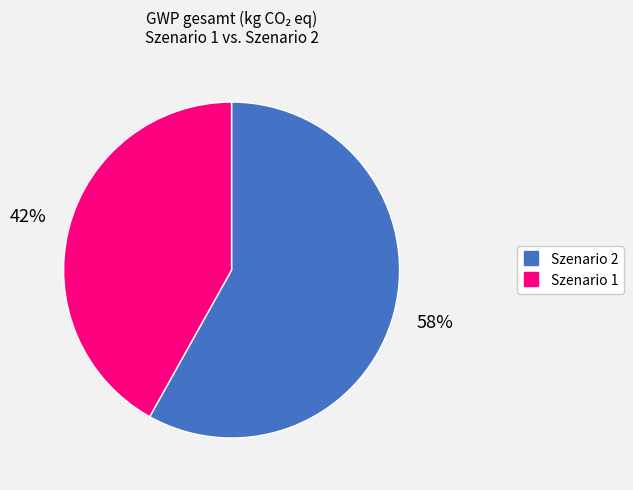

To the nearest percent, what portion does Szenario 2 represent?

58%